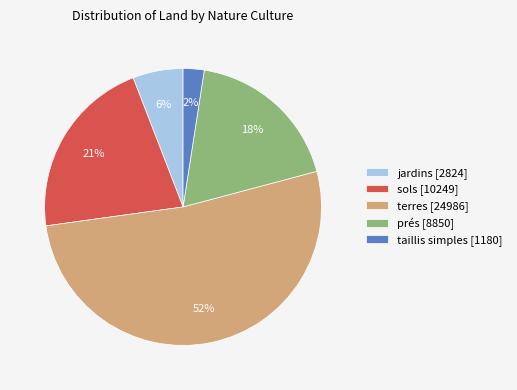

What percentage is the jardins [2824] slice, to the nearest percent?

6%